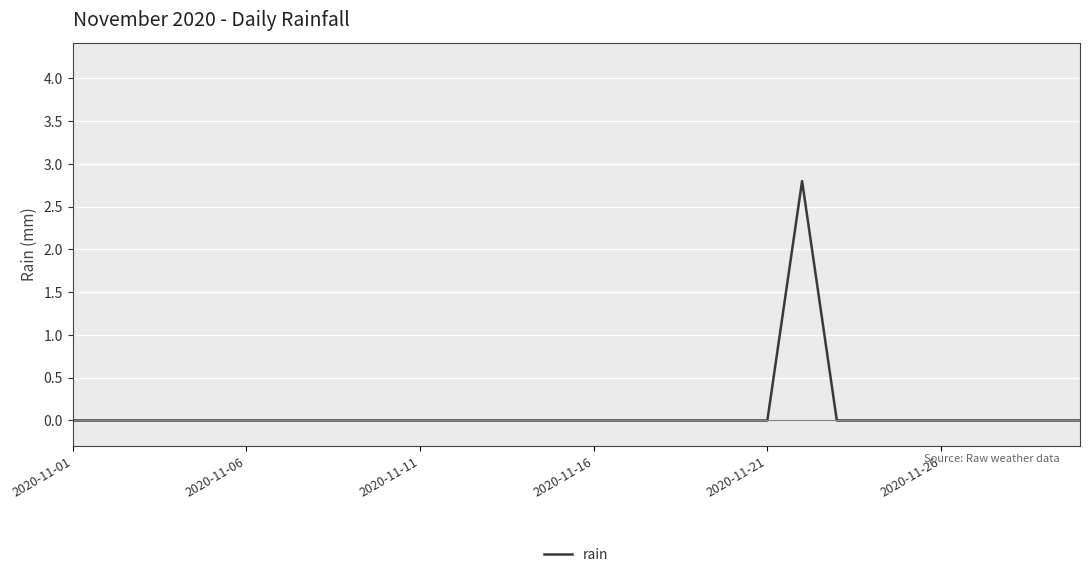

What is the greatest value displayed?

2.8